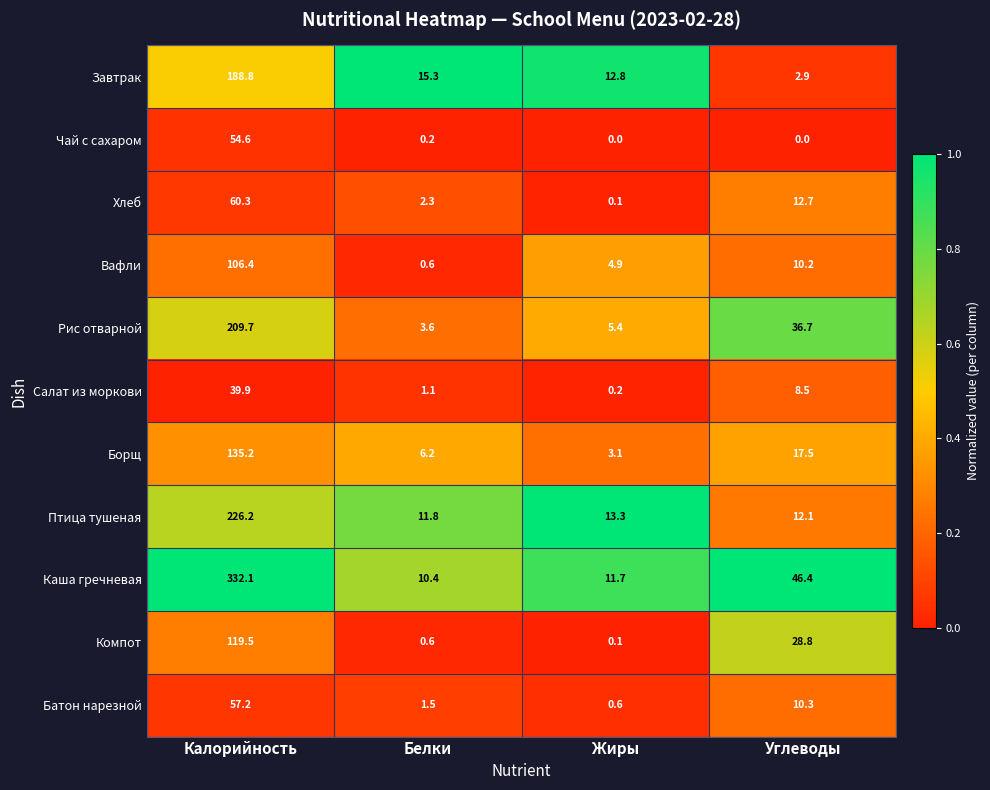

At which label does Вафли reach its minimum?

Белки